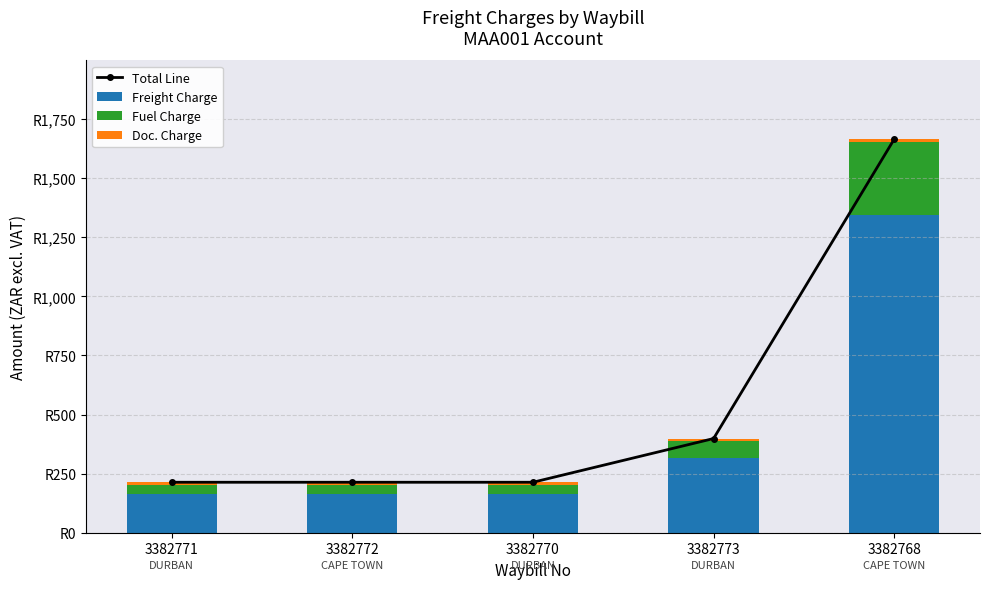

Which series has the widest spread of values?

Total Line